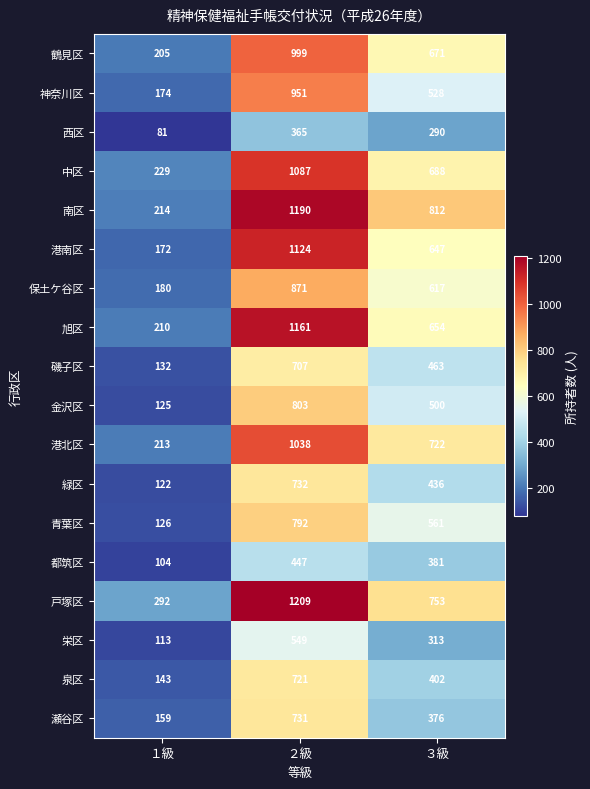

At which label is 西区 closest to 223?

３級